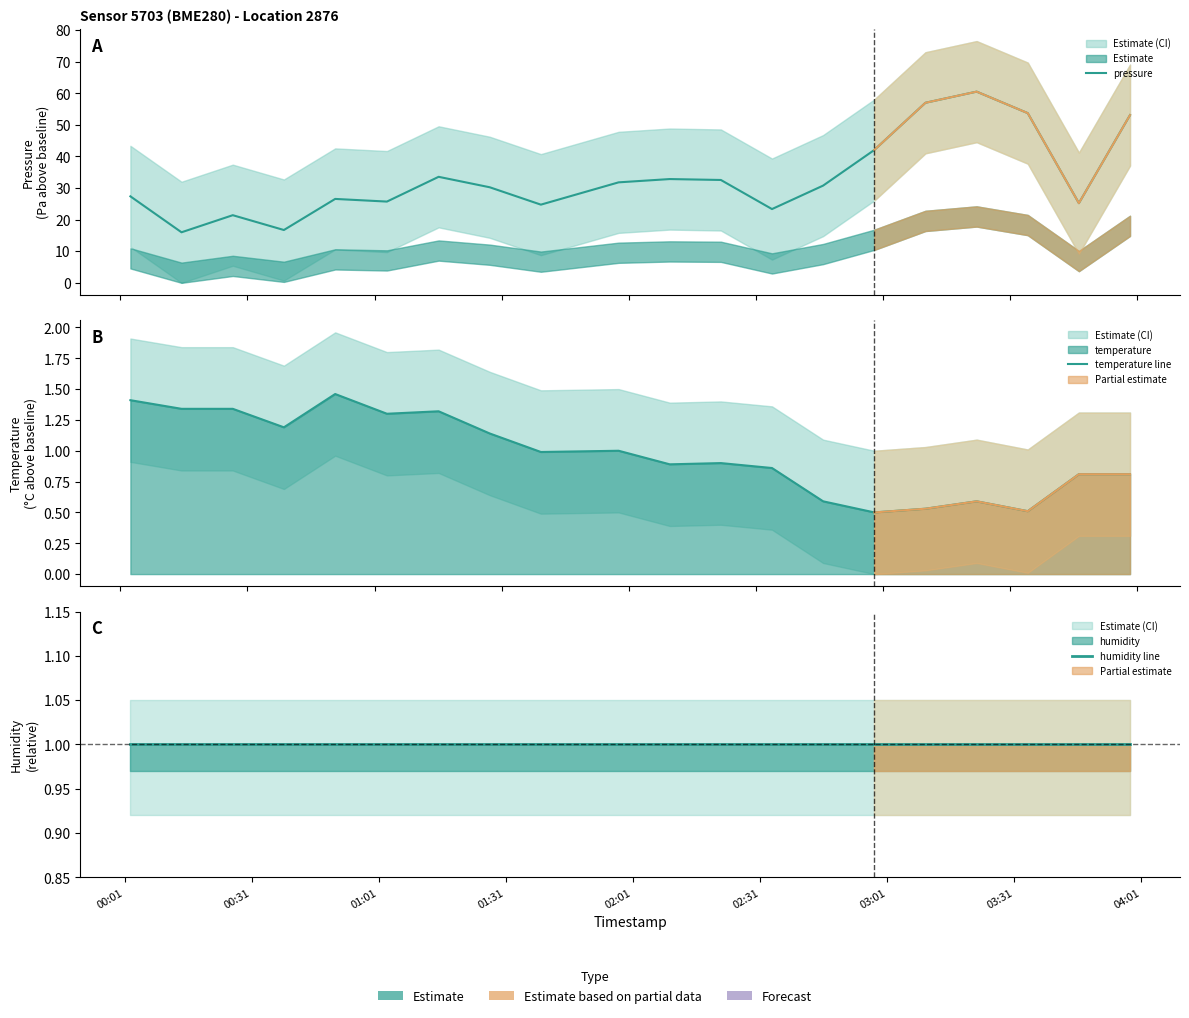

True or false: pressure and temperature line intersect in this chart.

False